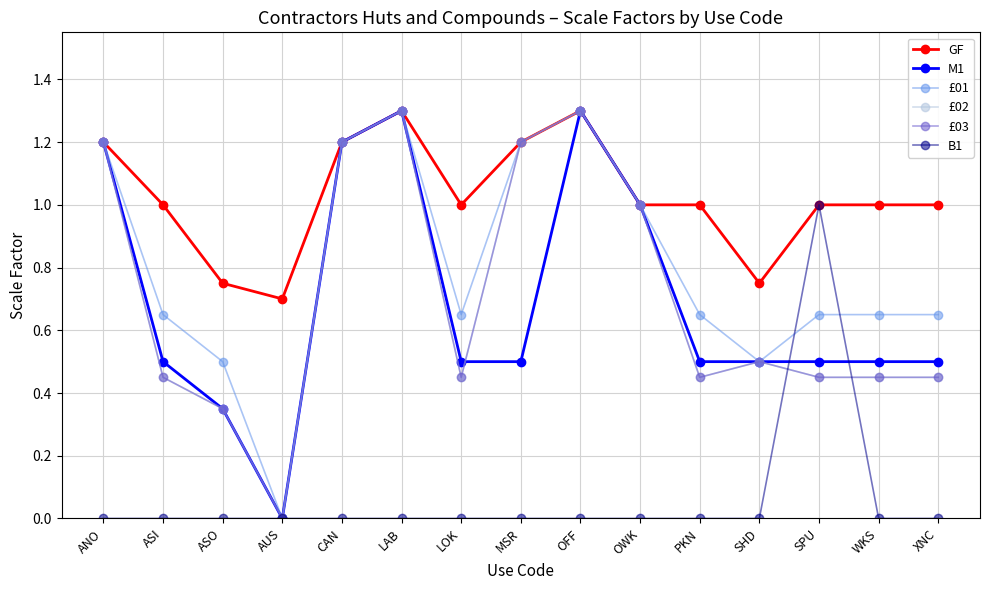

What is the value of the £02 point at the 15th from the left?

0.5